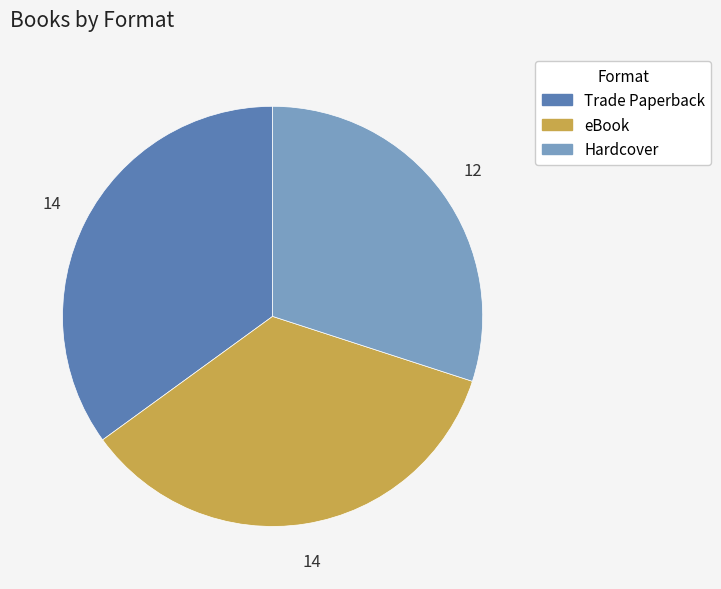

Is it true that eBook is 24% of the pie?

False